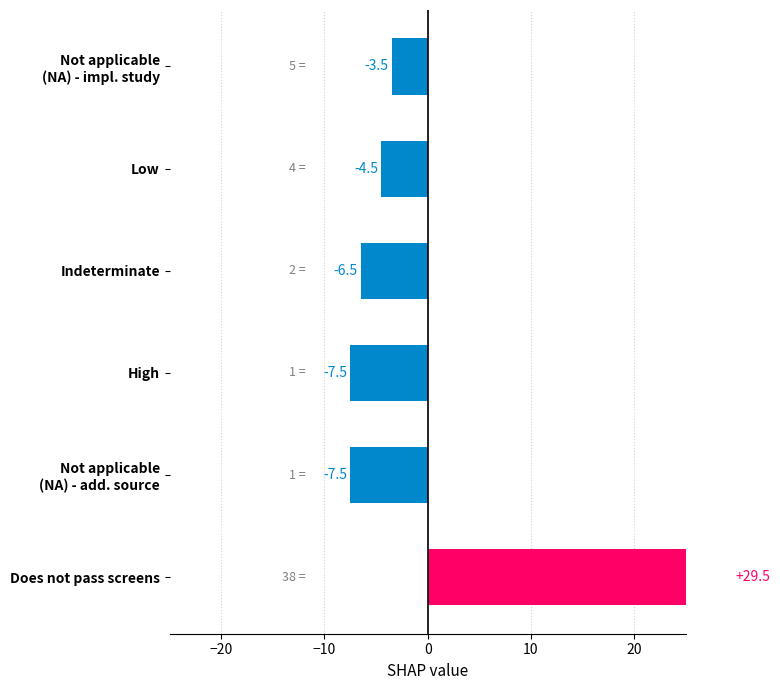

How many categories are shown in the chart?

6